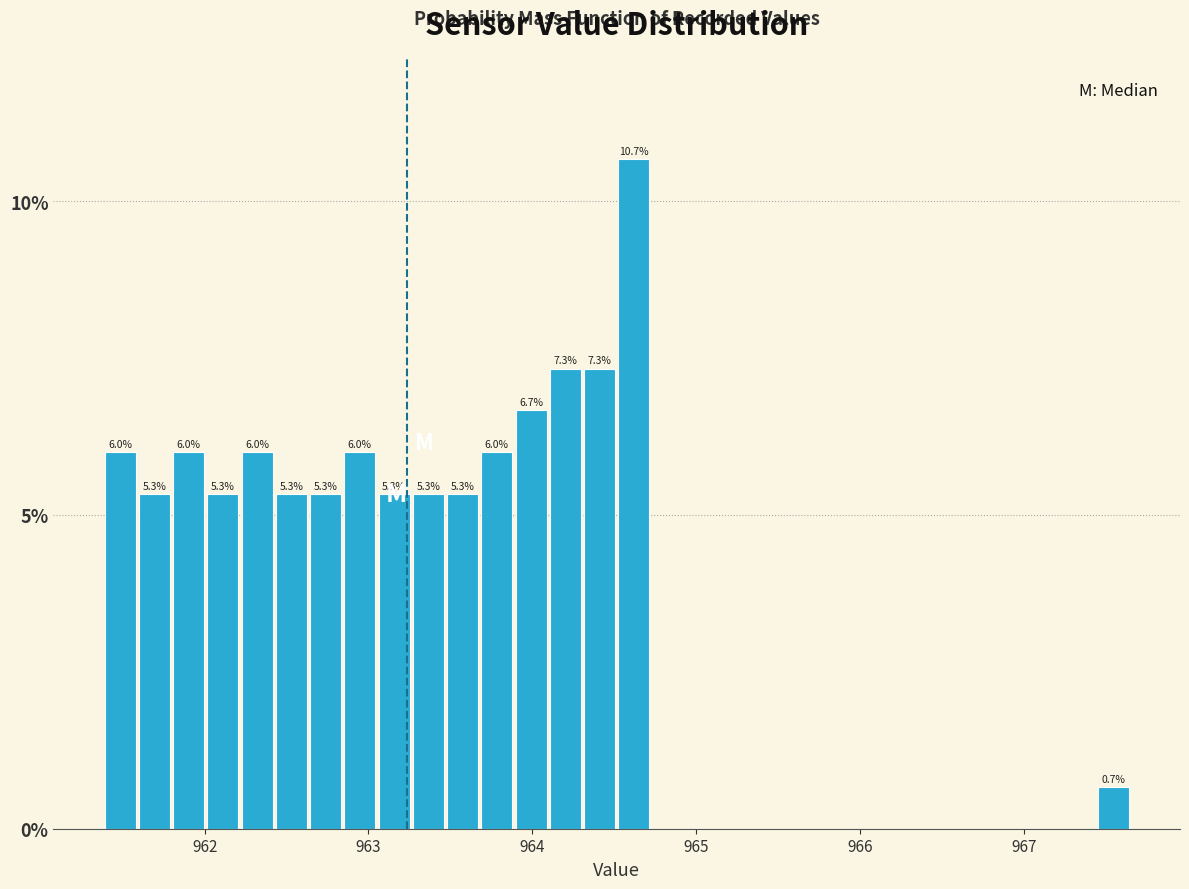

Read against the x-axis, roughly where is the centre of the tallest bar?

964.6